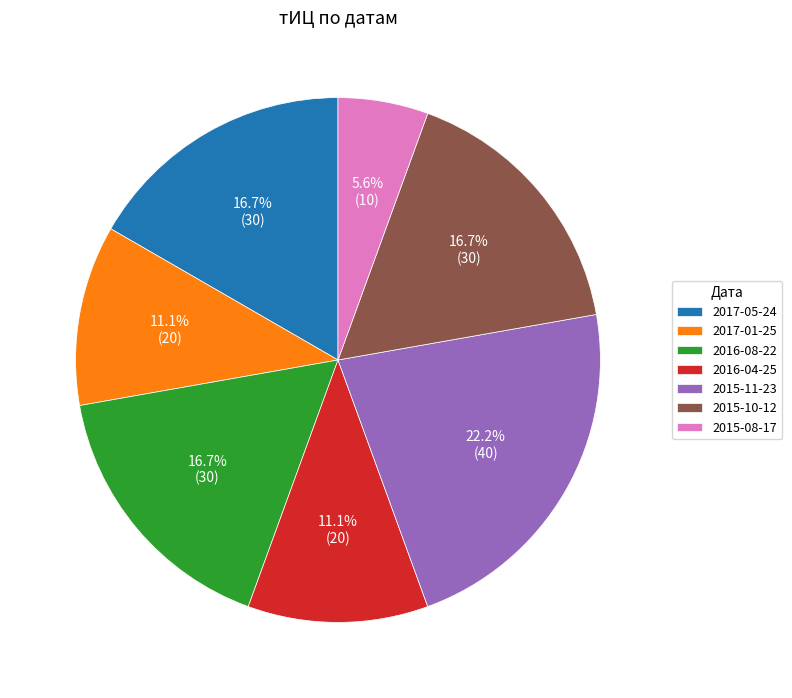

The 2017-05-24 slice represents 17% of the pie. True or false?

True